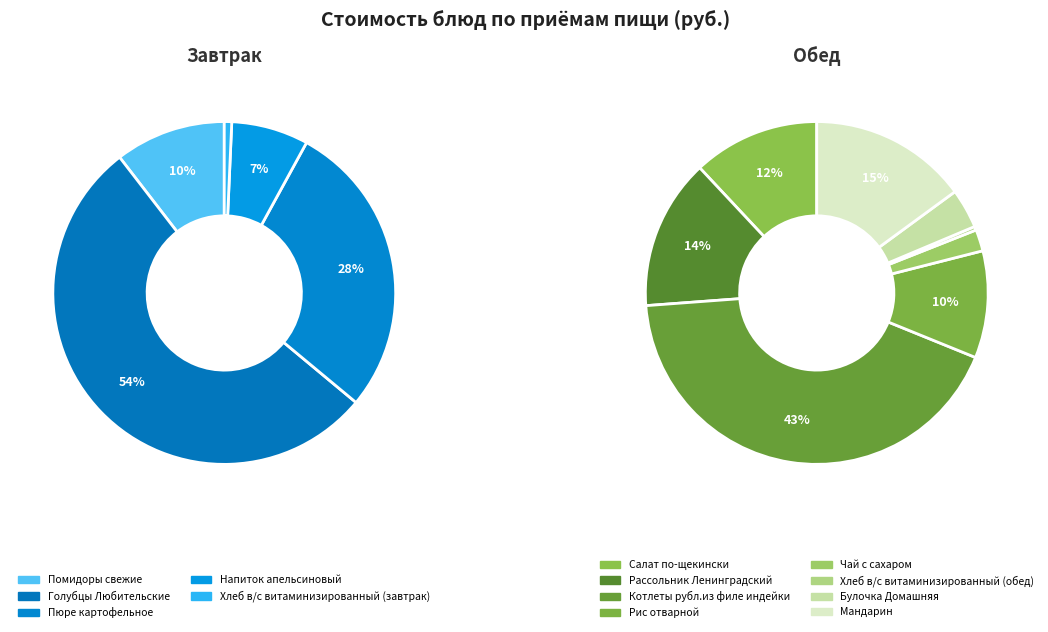

What is the ratio of the value at Напиток апельсиновый to the value at Булочка Домашняя?

1.3